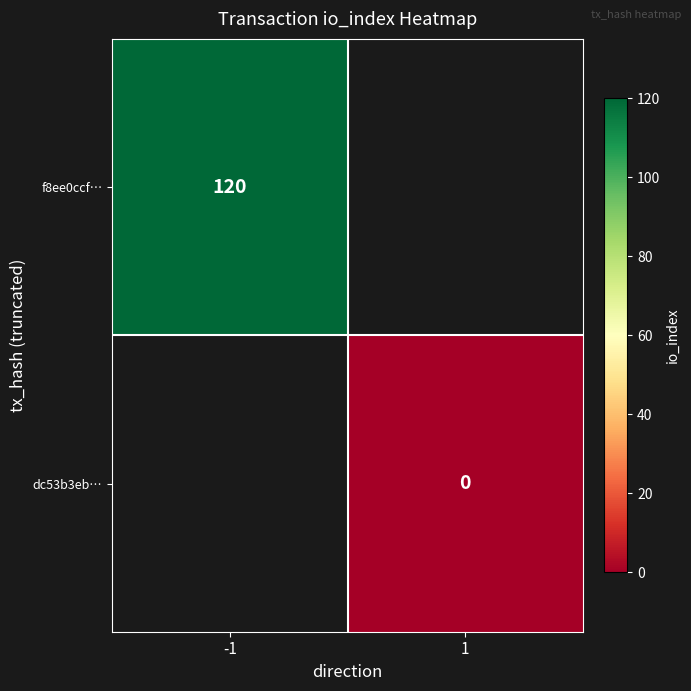

What is the maximum value shown in the chart?

120.0